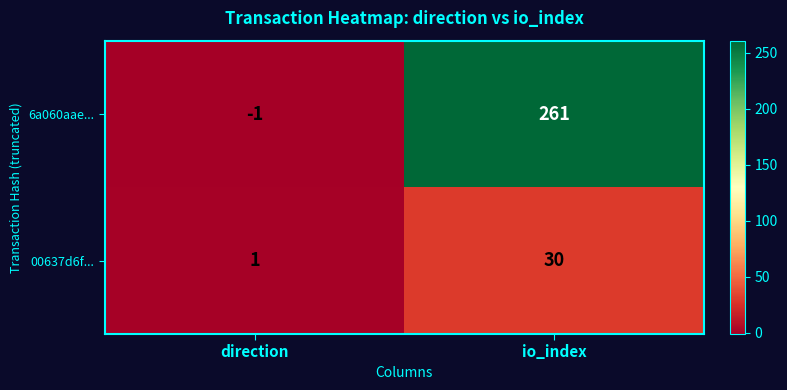

Reading right to left, transcribe all the data shown in this chart.

6a060aae...: 261	-1
00637d6f...: 30	1